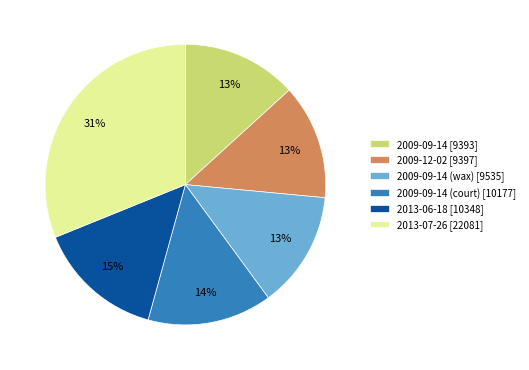

Approximately how many times larger is the value at 2009-09-14 [9393] compared to 2013-07-26 [22081]?

0.4